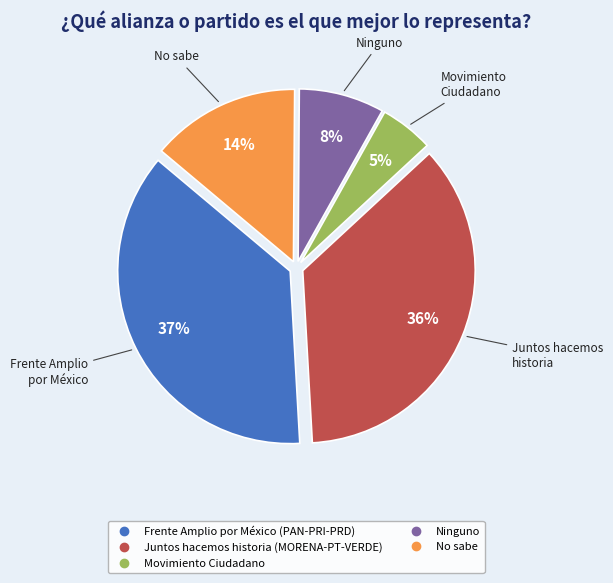

Which category has the smallest portion of the pie?

Movimiento Ciudadano